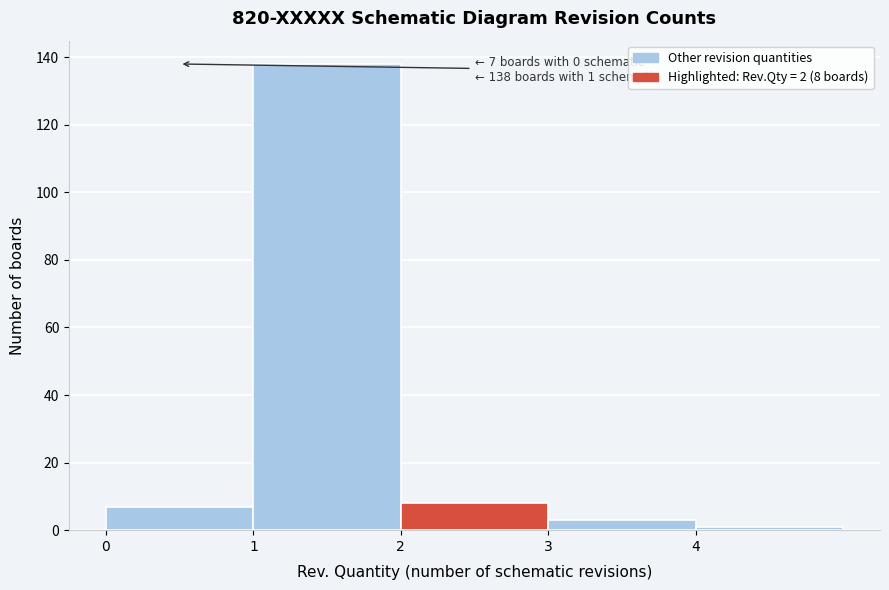

Which range on the x-axis has the tallest bar?

1 to 2